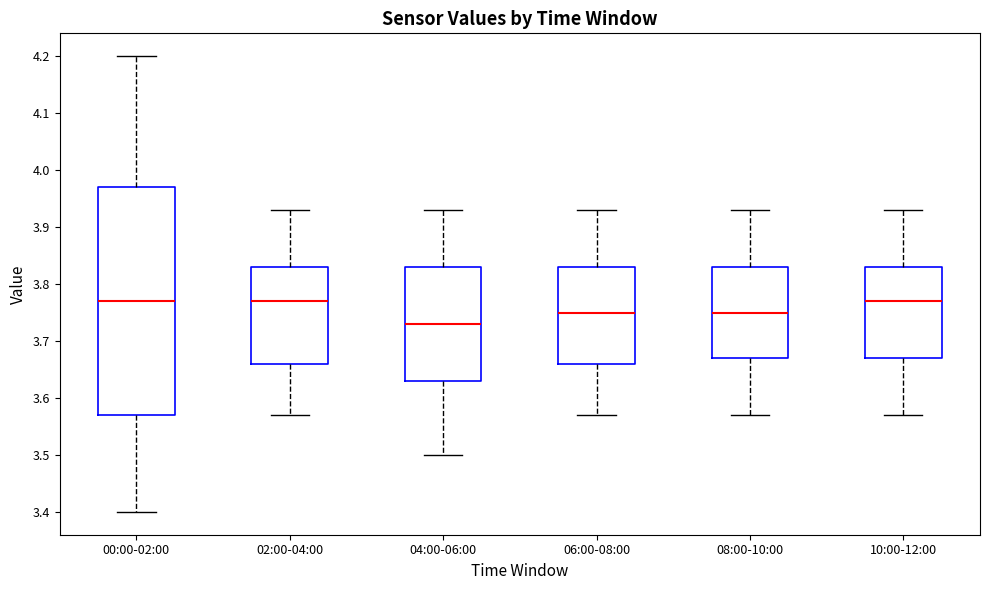

Where is the upper edge of the box for 08:00-10:00 on the y-axis? The values are not printed on the chart, so give them approximately, as read against the axis.

3.83